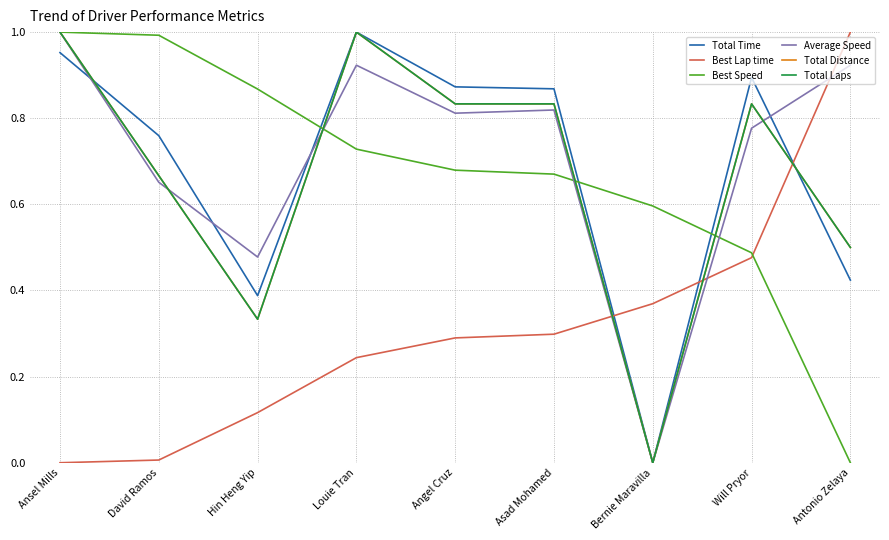

Which has a higher value, Louie Tran or Will Pryor?

Louie Tran